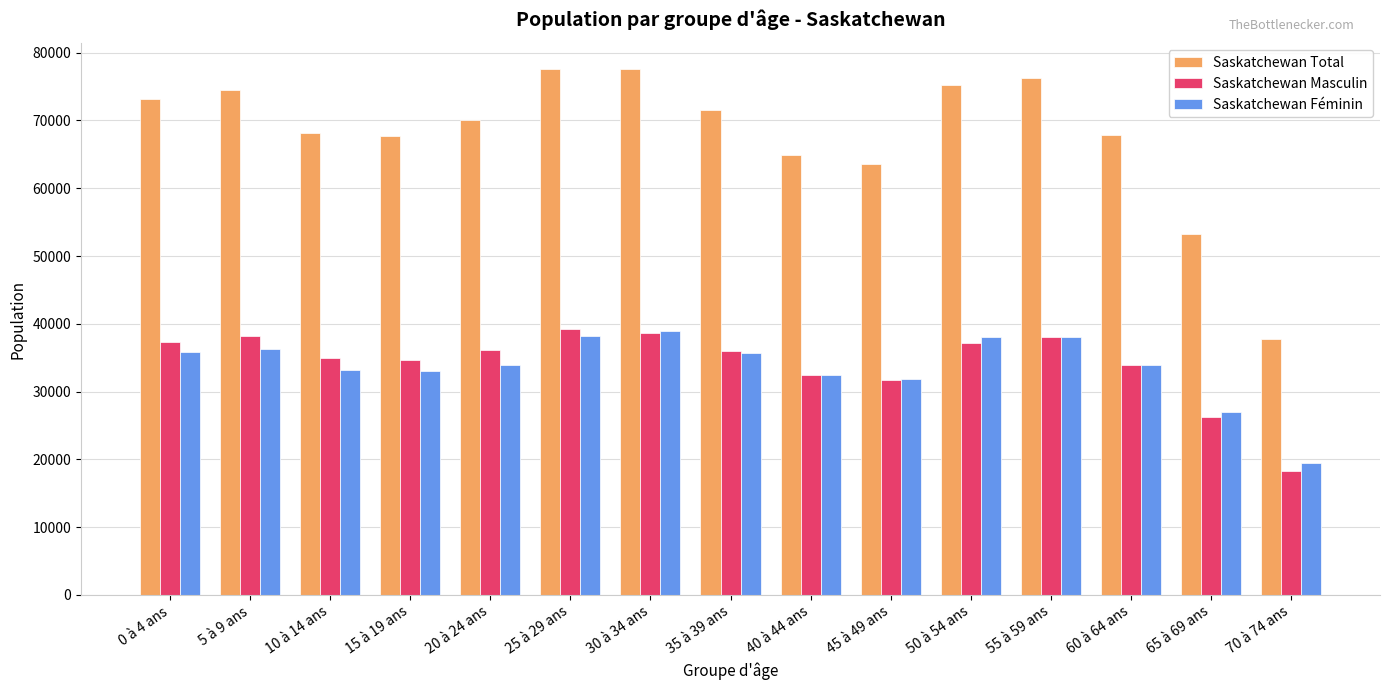

Which series has the largest total across all categories?

Saskatchewan Total